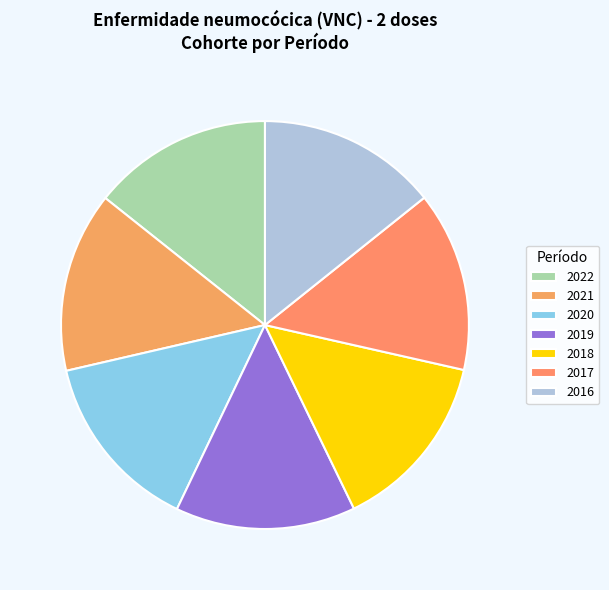

How many slices are in this pie chart?

7